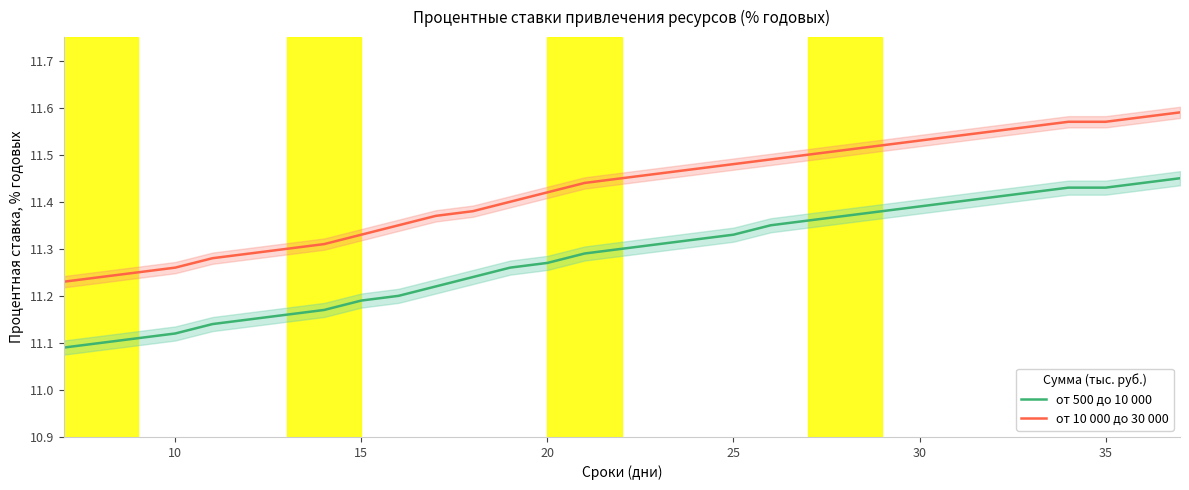

True or false: от 500 до 10 000 and от 10 000 до 30 000 cross at least once.

False